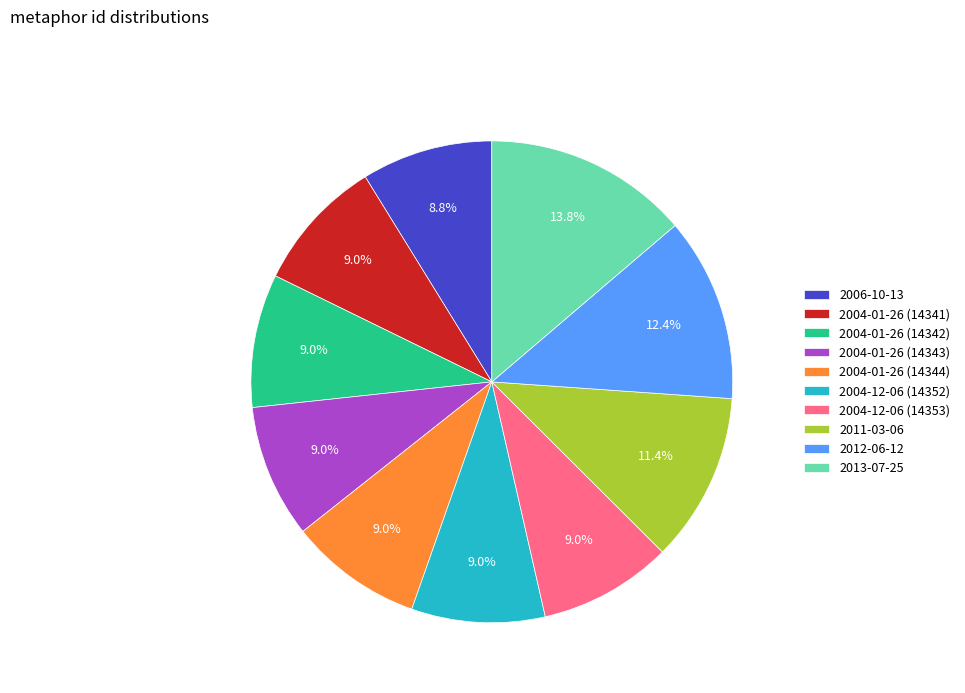

Count the number of slices in the pie.

10